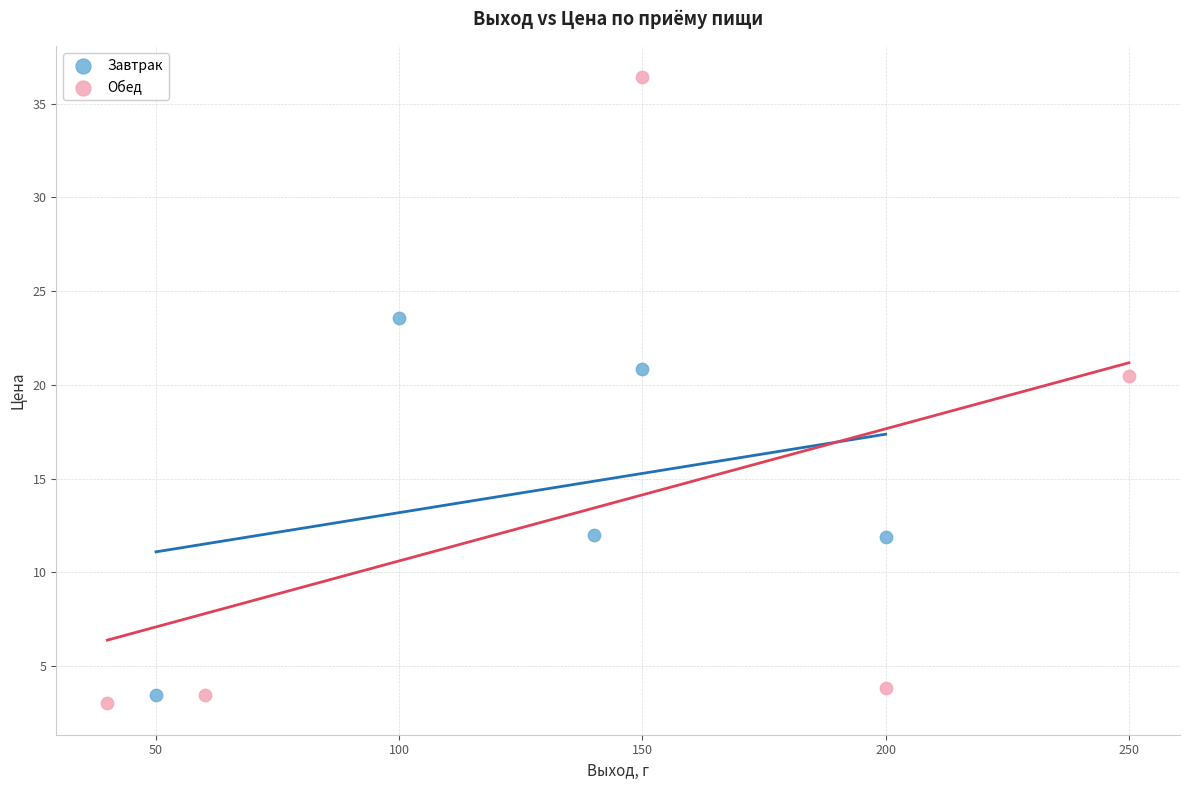

Which series contains the highest Y value?

Обед